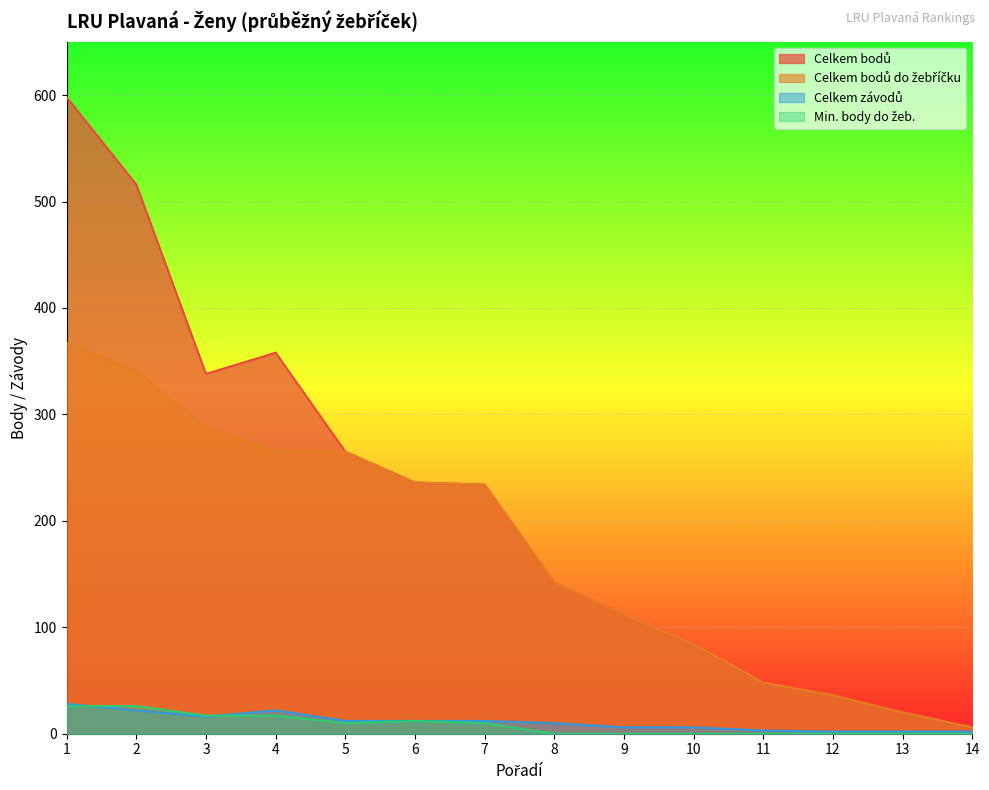

True or false: Celkem bodů do žebříčku and Celkem bodů cross at least once.

False